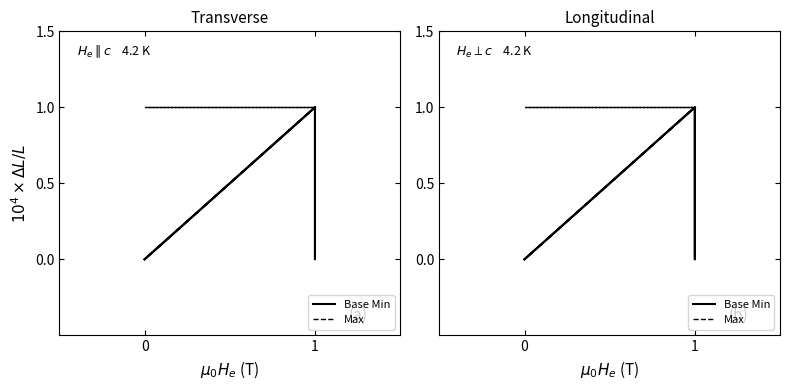

What is the value of the Max point at the 3rd from the left?

1